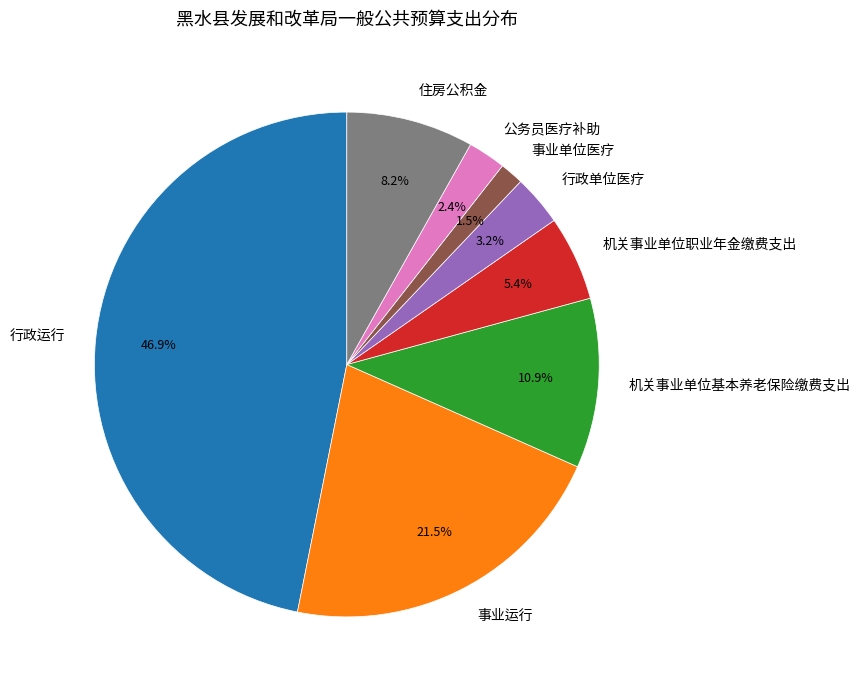

Is it true that 住房公积金 is 8% of the pie?

True